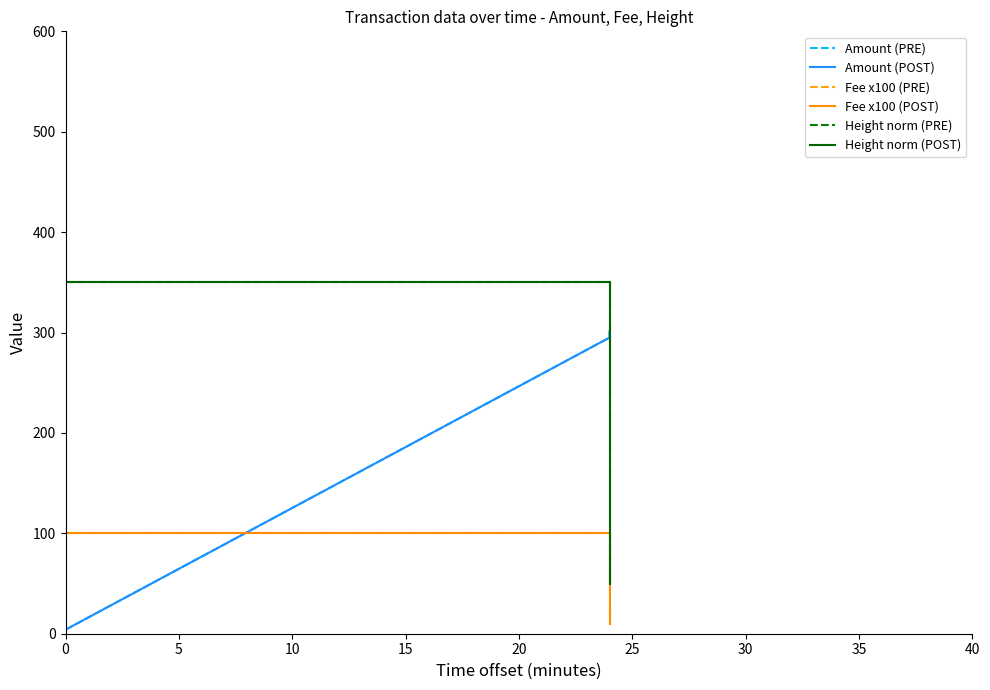

The Amount (POST) series shows 85 at 10. True or false?

False